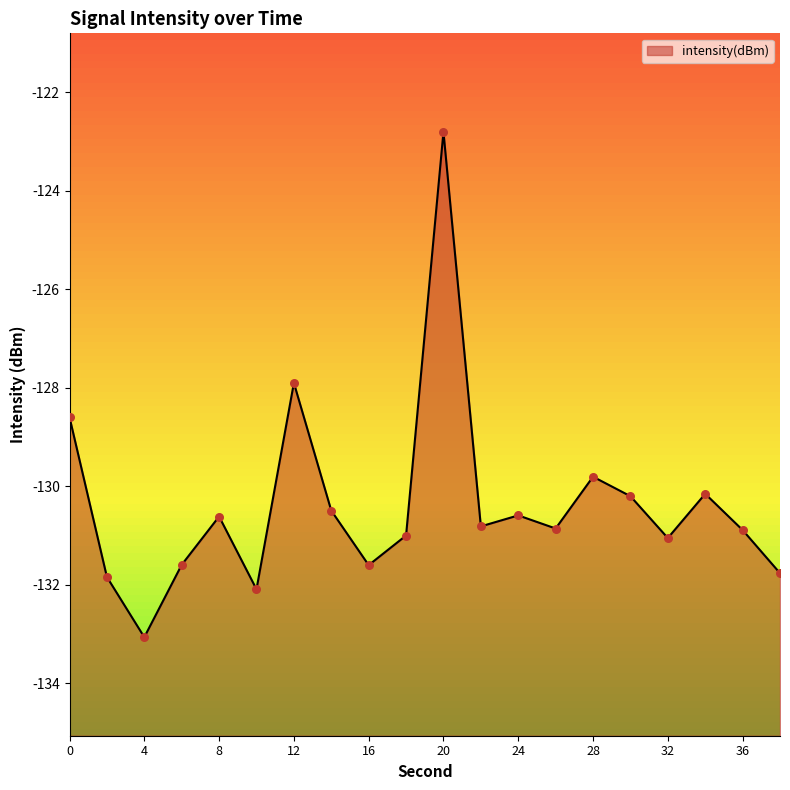

What is the change in value from 26 to 34?

+0.7